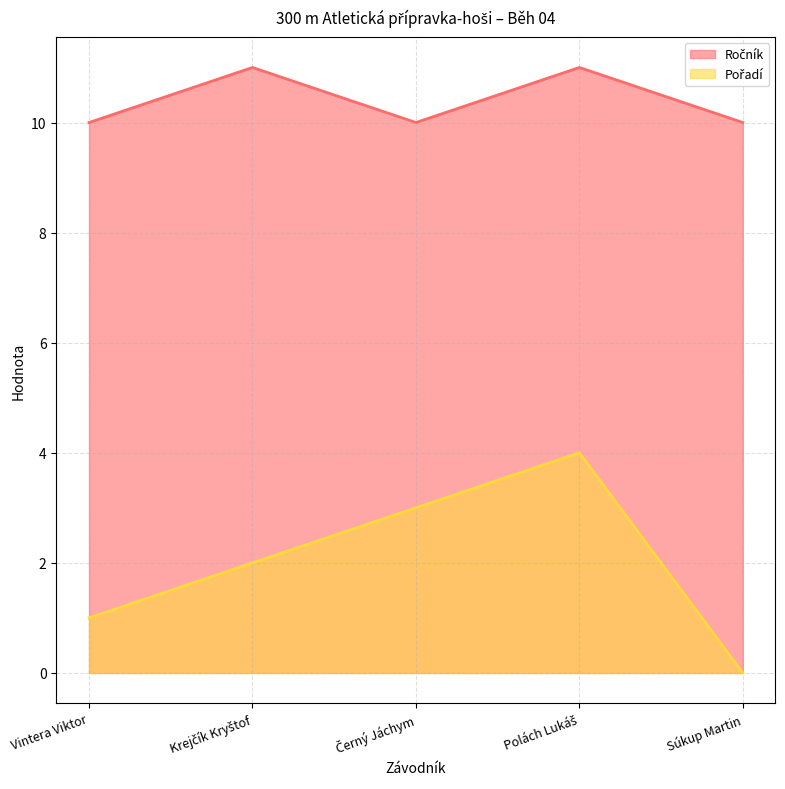

What is the spread (max minus min) of values at Súkup Martin?

10